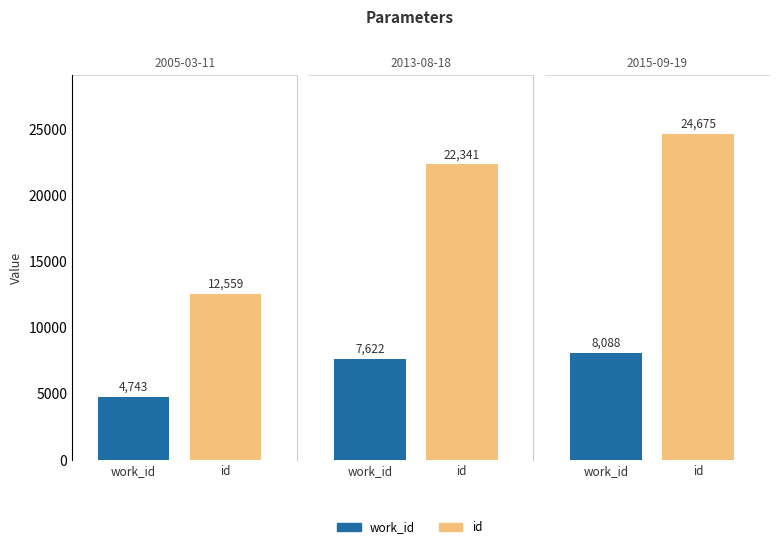

Rank the series at 2015-09-19 from lowest to highest value.

work_id, id